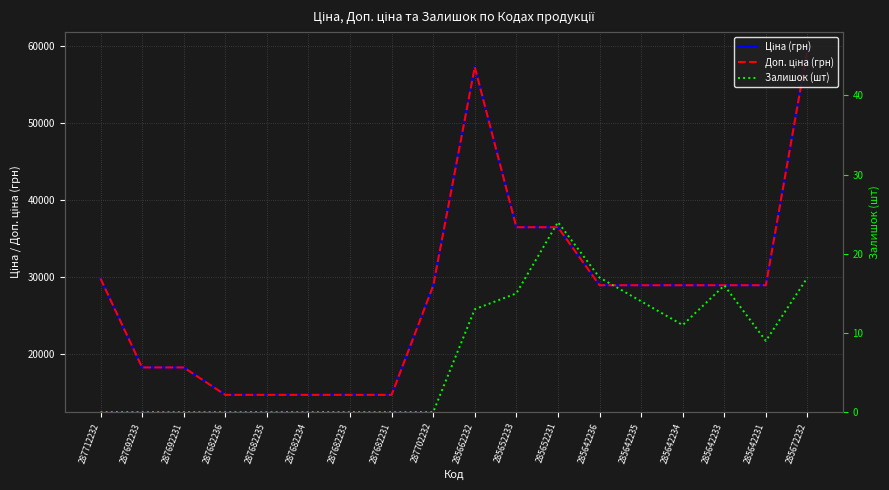

Rank the series at 287702232 from lowest to highest value.

Залишок (шт), Ціна (грн), Доп. ціна (грн)